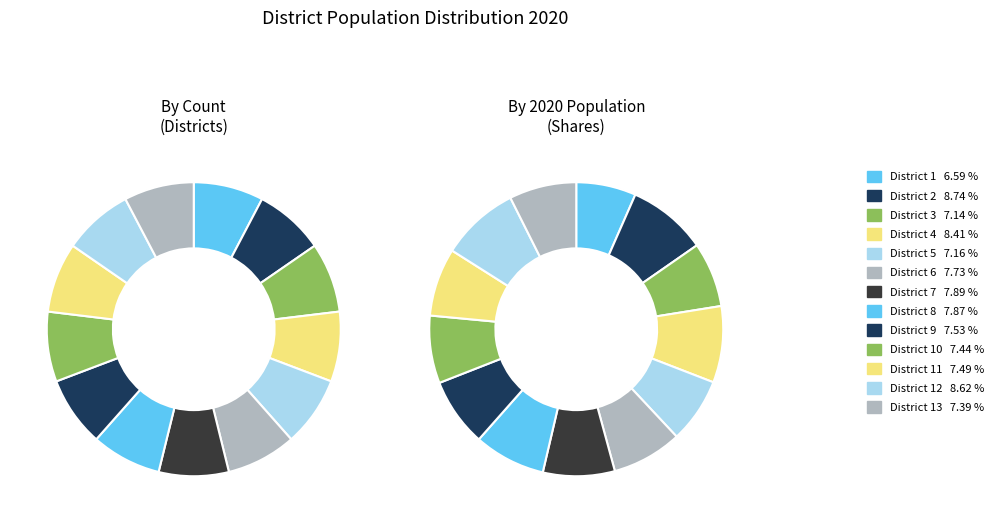

Is there a majority slice in this chart?

No